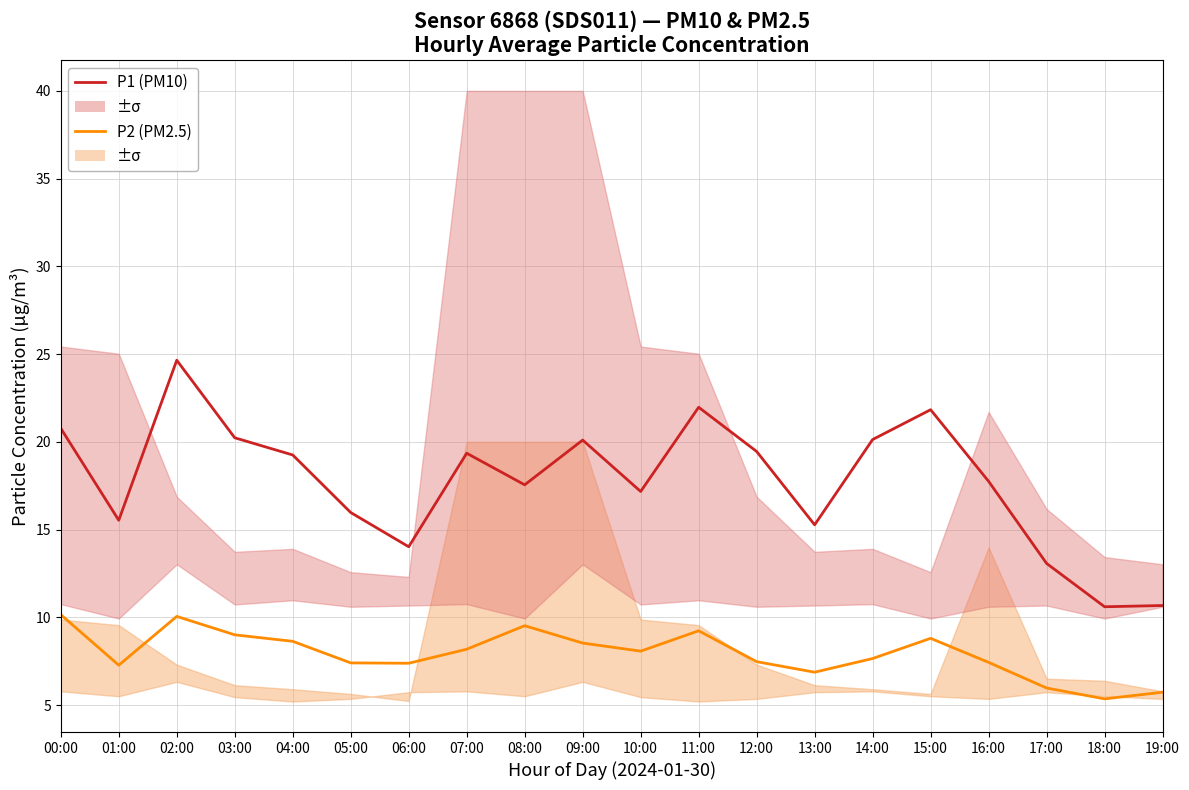

List the series in order of their peak value, highest first.

P1 (PM10), P2 (PM2.5)